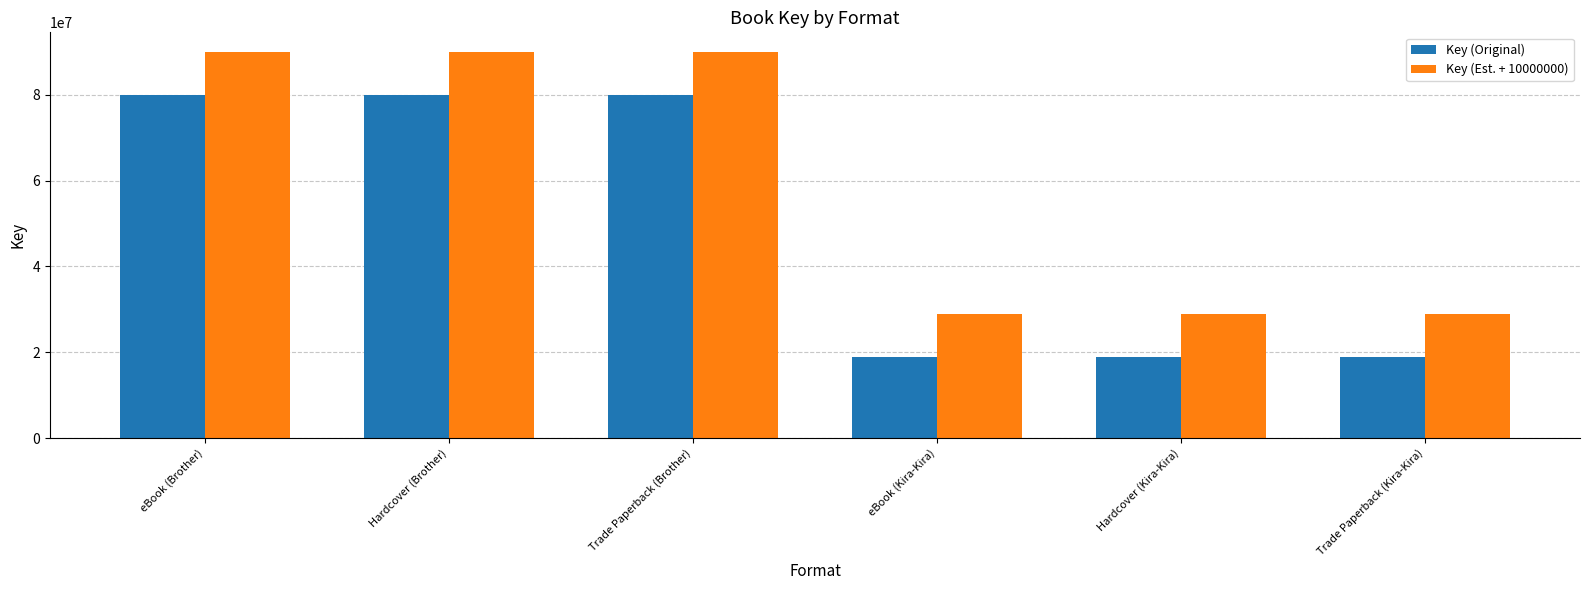

What is the difference between the highest and lowest values at eBook (Brother)?

10000000